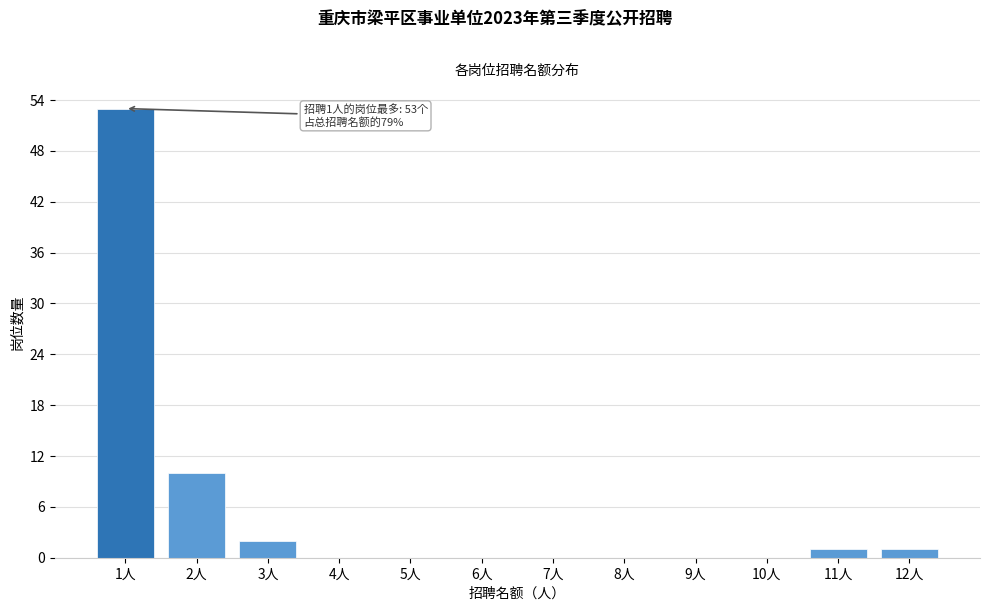

Reading left to right, what are all the values shown in this chart?

1人=53	2人=10	3人=2	4人=0	5人=0	6人=0	7人=0	8人=0	9人=0	10人=0	11人=1	12人=1